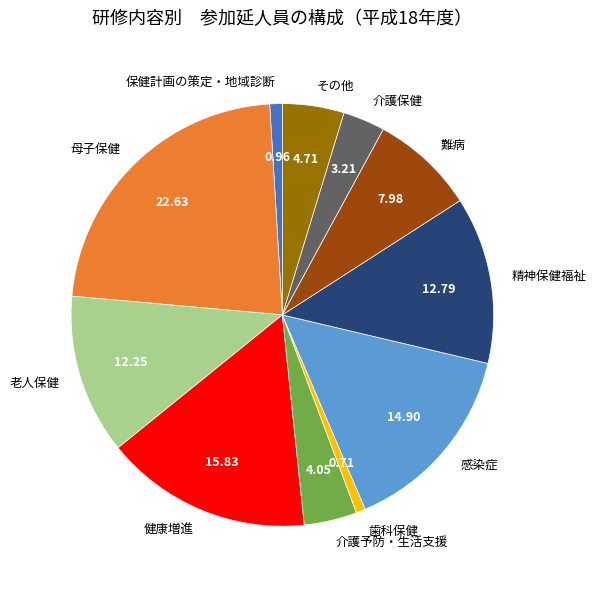

True or false: 介護予防・生活支援 accounts for 4% of the total.

True